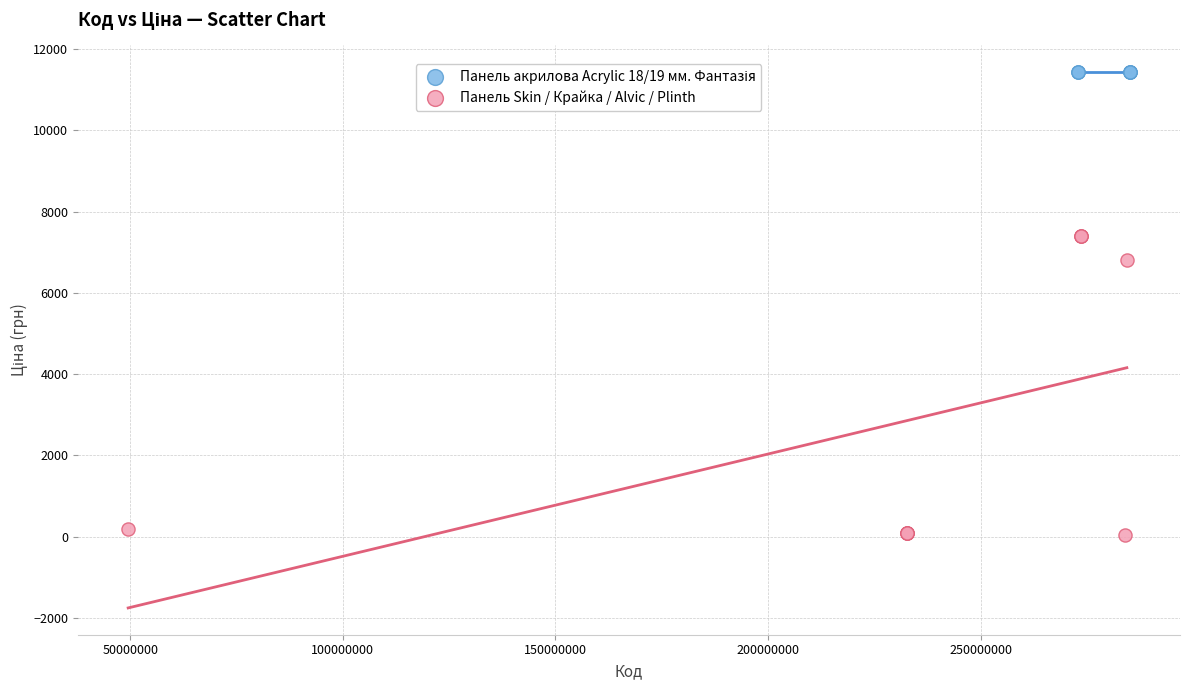

Which series contains the lowest Y value?

Панель Skin / Крайка / Alvic / Plinth